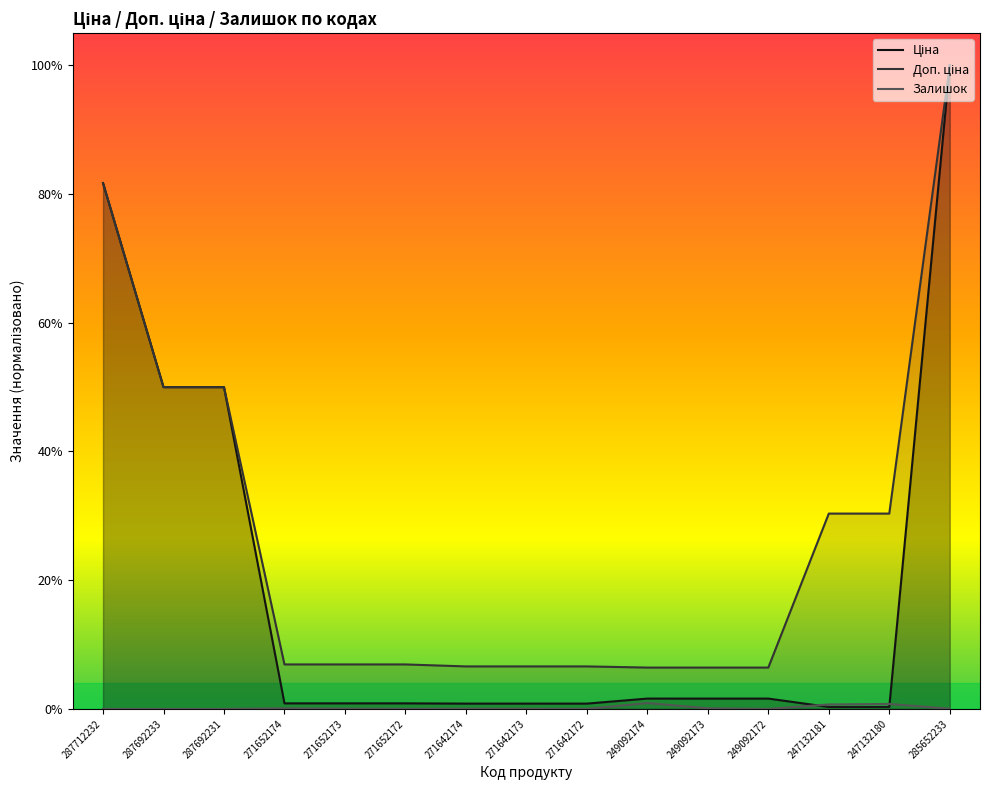

What is the value of the Доп. ціна point at the 11th from the left?

0.1